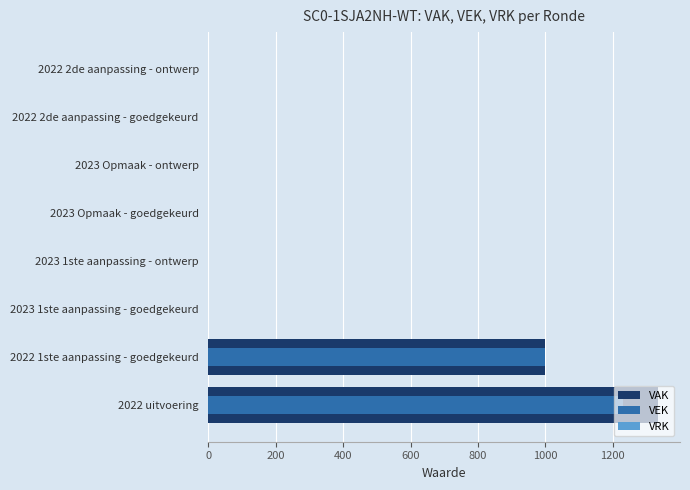

Reading right to left, what are all the values shown in this chart?

VAK: 0.0	0.0	0.0	0.0	0.0	0.0	1000.0	1333.0
VEK: 0.0	0.0	0.0	0.0	0.0	0.0	1000.0	1230.0
VRK: 0.2	0.2	0.2	0.2	0.2	0.2	0.2	0.2